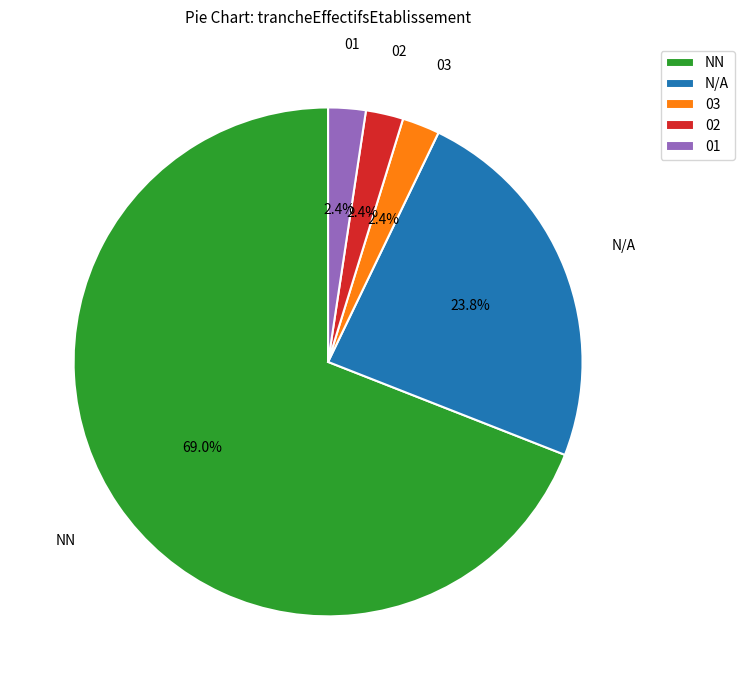

How many segments does this pie chart have?

5